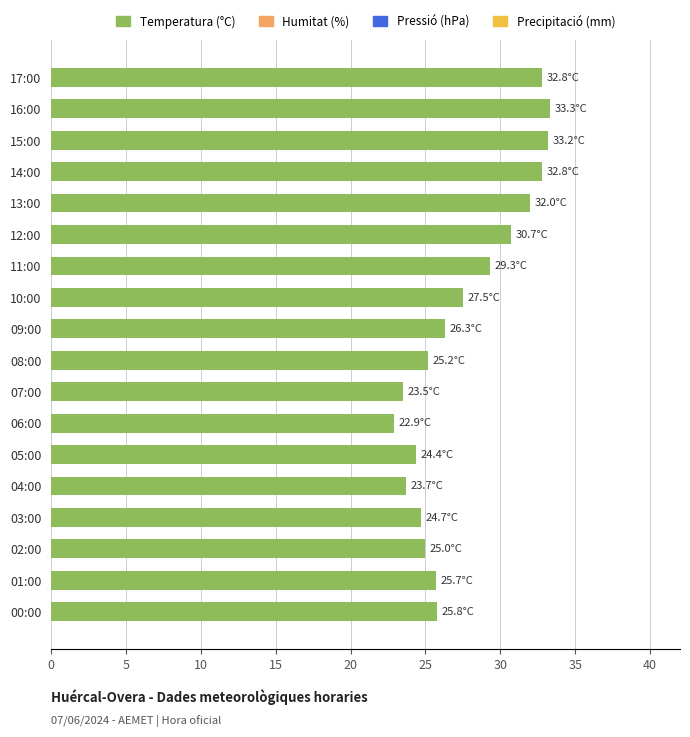

What is the difference between the maximum and minimum values?

10.4